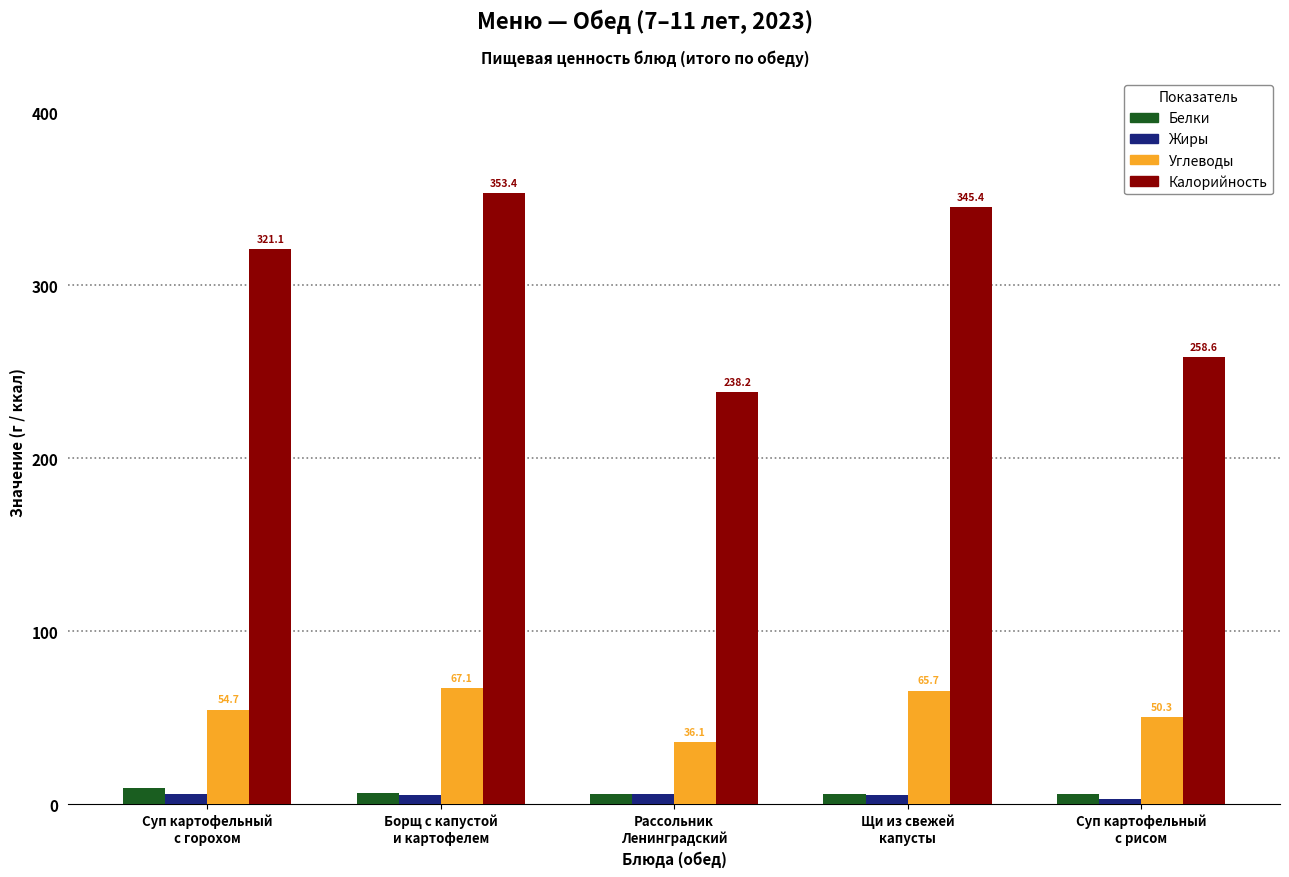

What is the minimum value for Жиры?

3.2